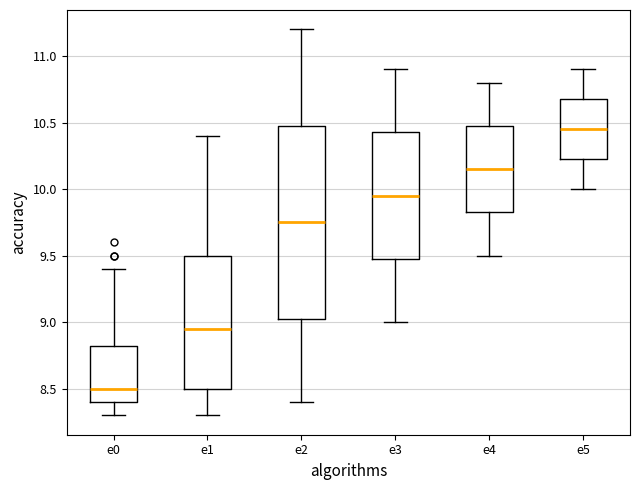

Reading left to right, transcribe this box plot: for each box, give where its median line is, the range the box spans, and where its two whiskers end, as read against the y-axis. The values are not printed on the chart, so give them approximately, as read against the axis.

e0: median 8.50, box 8.40 to 8.85, whiskers 8.30 to 9.40
e1: median 8.95, box 8.50 to 9.50, whiskers 8.30 to 10.40
e2: median 9.75, box 9.05 to 10.50, whiskers 8.40 to 11.20
e3: median 9.95, box 9.50 to 10.45, whiskers 9.00 to 10.90
e4: median 10.15, box 9.85 to 10.50, whiskers 9.50 to 10.80
e5: median 10.45, box 10.25 to 10.70, whiskers 10.00 to 10.90